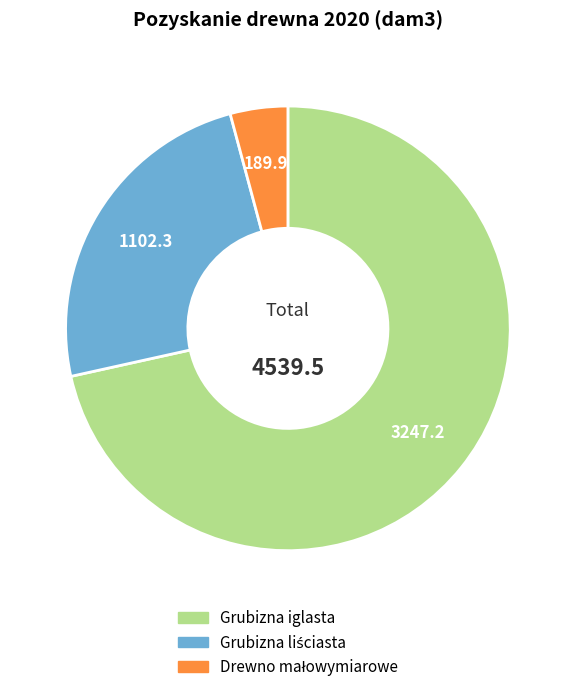

Is there any slice that represents more than half of the pie?

Yes